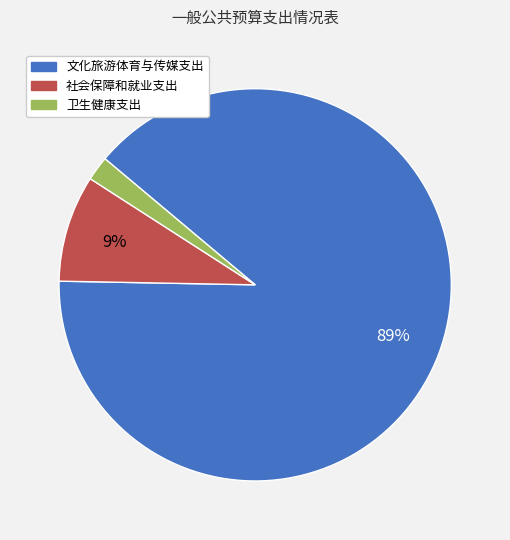

To the nearest percent, what is the combined percentage of 卫生健康支出 and 社会保障和就业支出?

11%